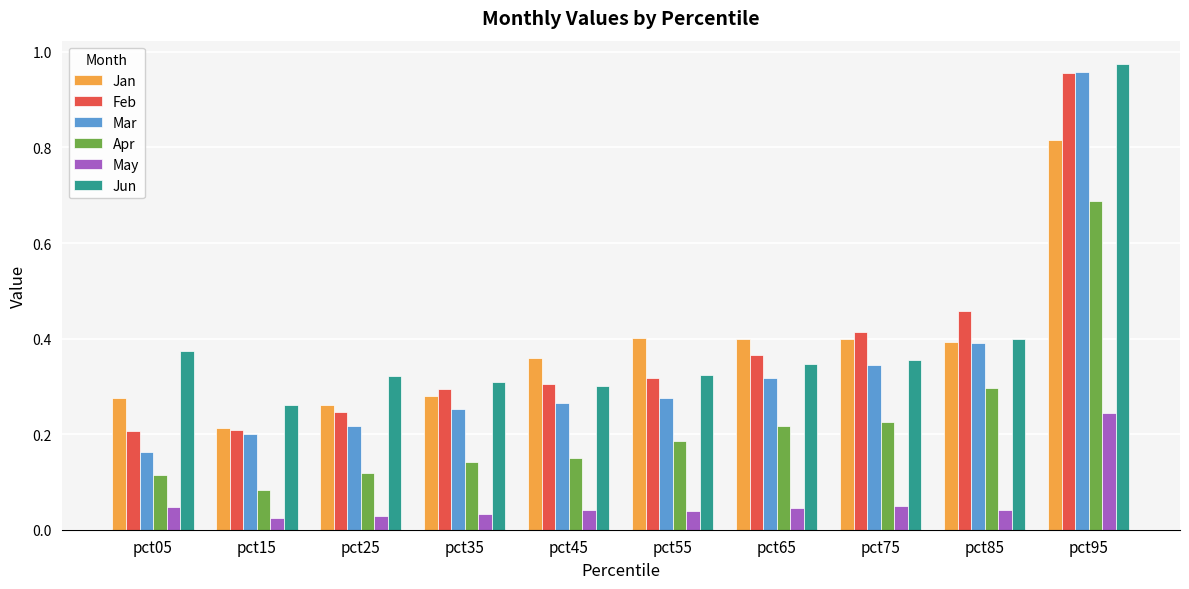

How many bars are there in total?

60